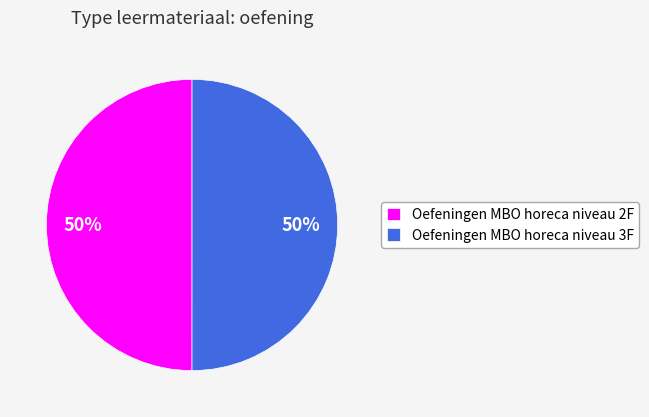

How many segments does this pie chart have?

2